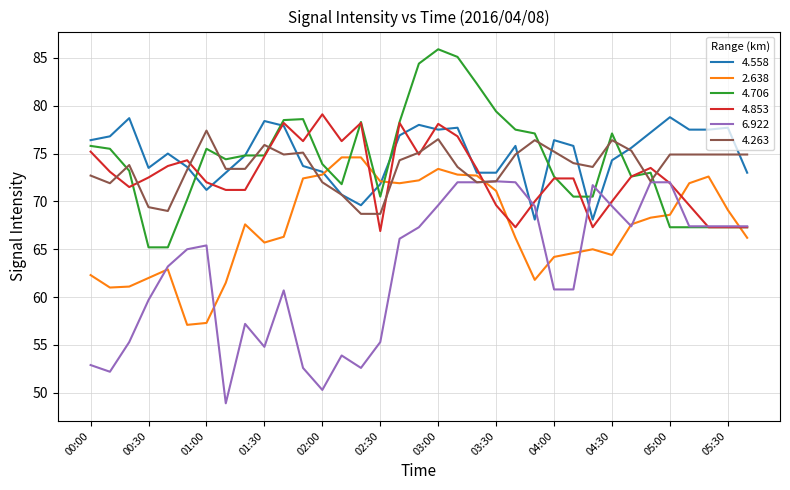

Which series has the widest spread of values?

6.922